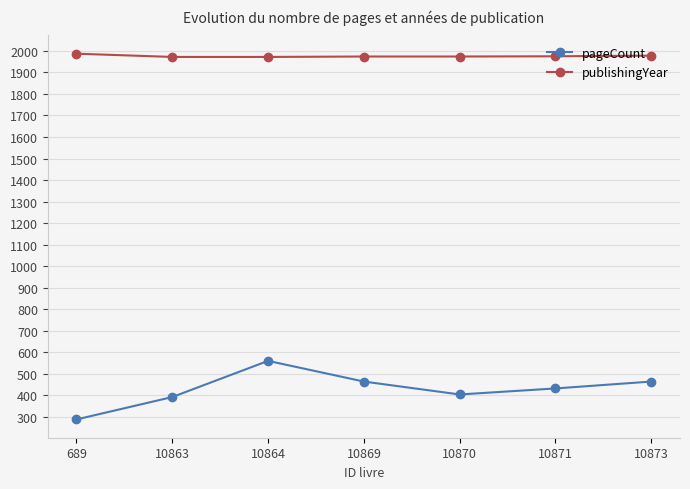

How many data points does each series have?

7